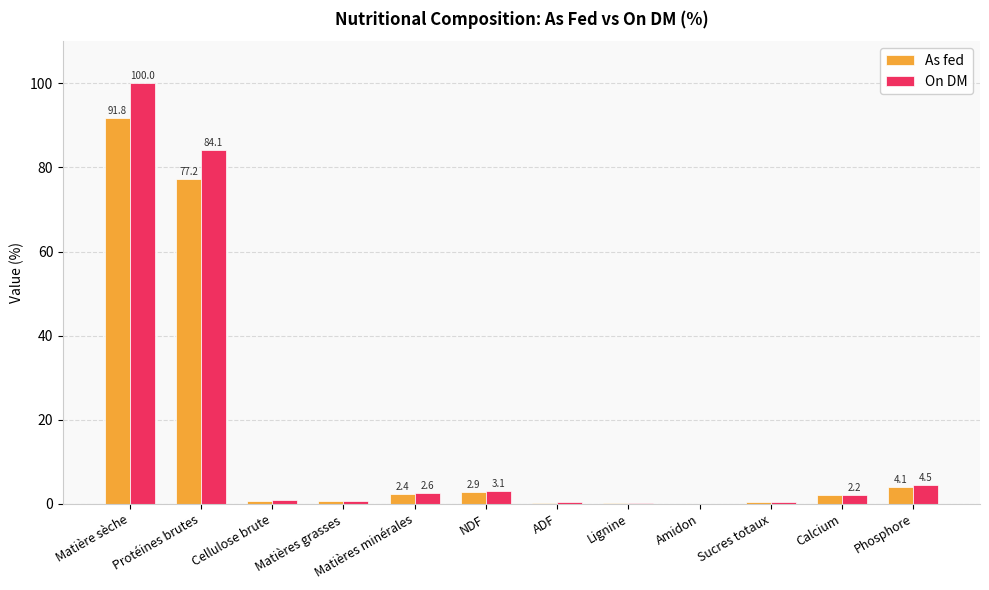

What is the approximate value of As fed at ADF?

0.3